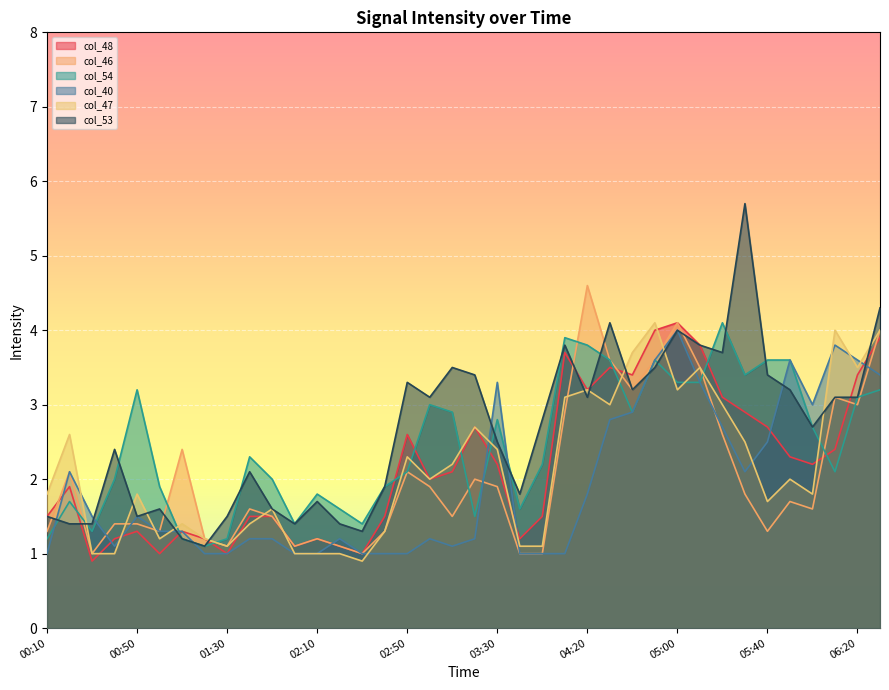

The col_46 series shows 2.3 at 00:50. True or false?

False